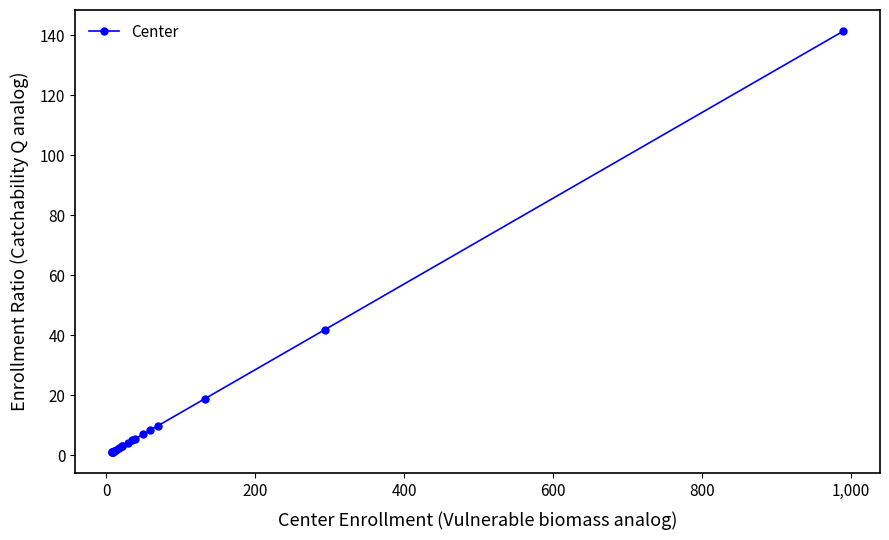

Does the chart display data point markers on the line(s)?

Yes